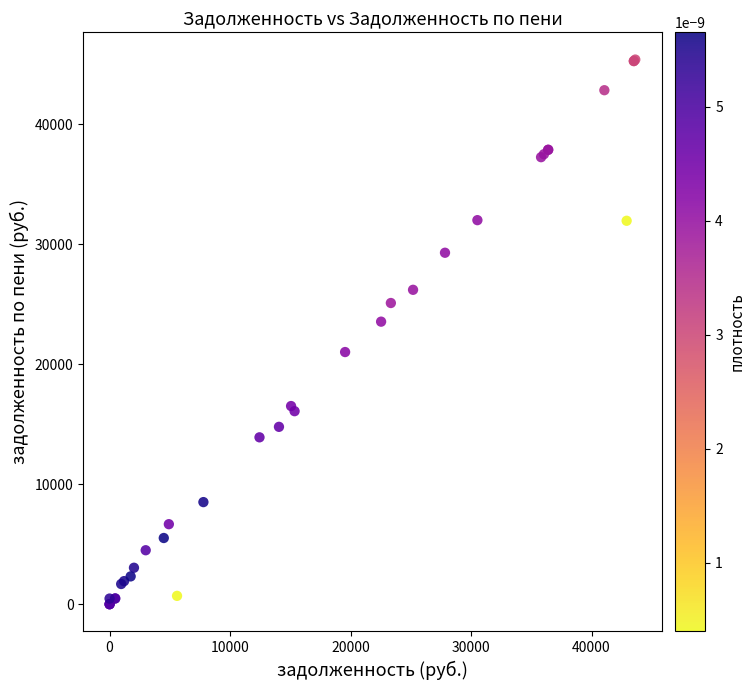

What Y value in the scatter plot is closest to 22693?

23547.2